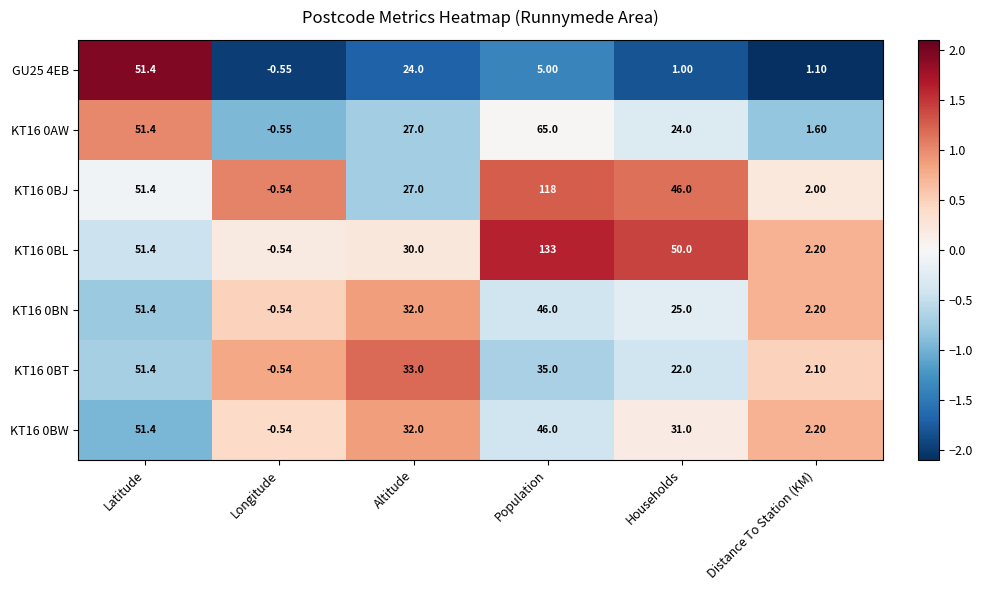

At which label does GU25 4EB reach its minimum?

Longitude